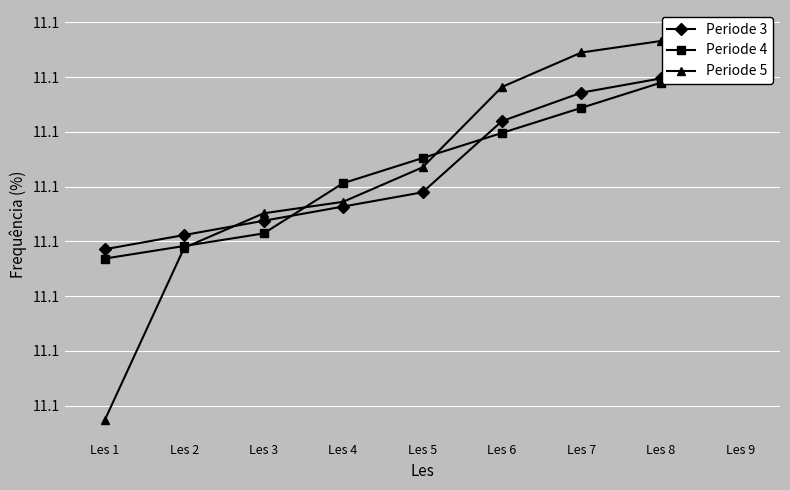

How many Periode 4 values are between 11 and 12?

9